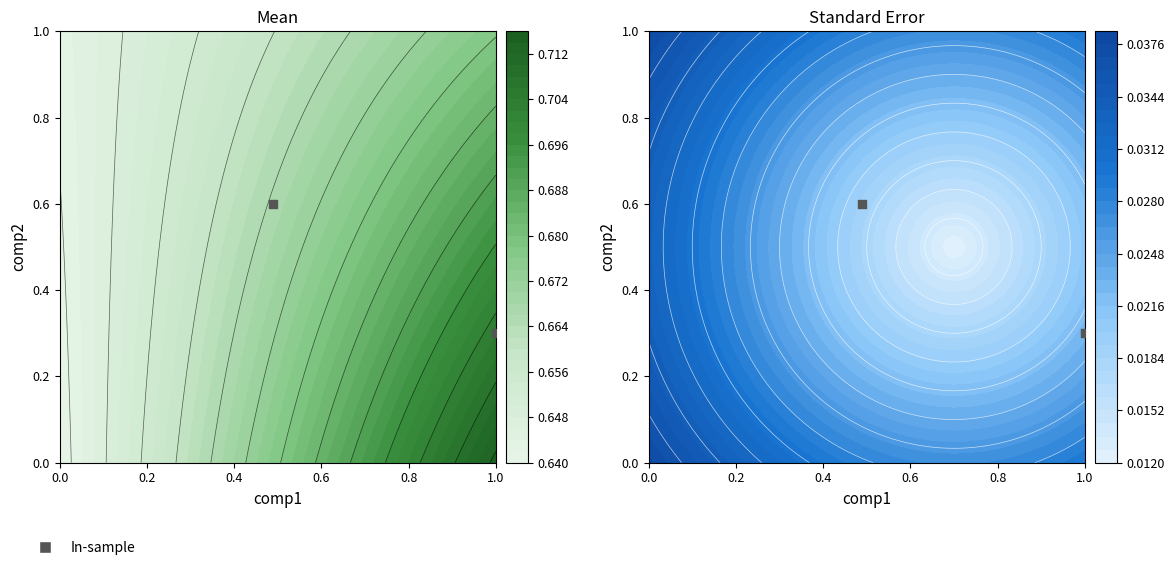

How many values are between 0 and 1?

2